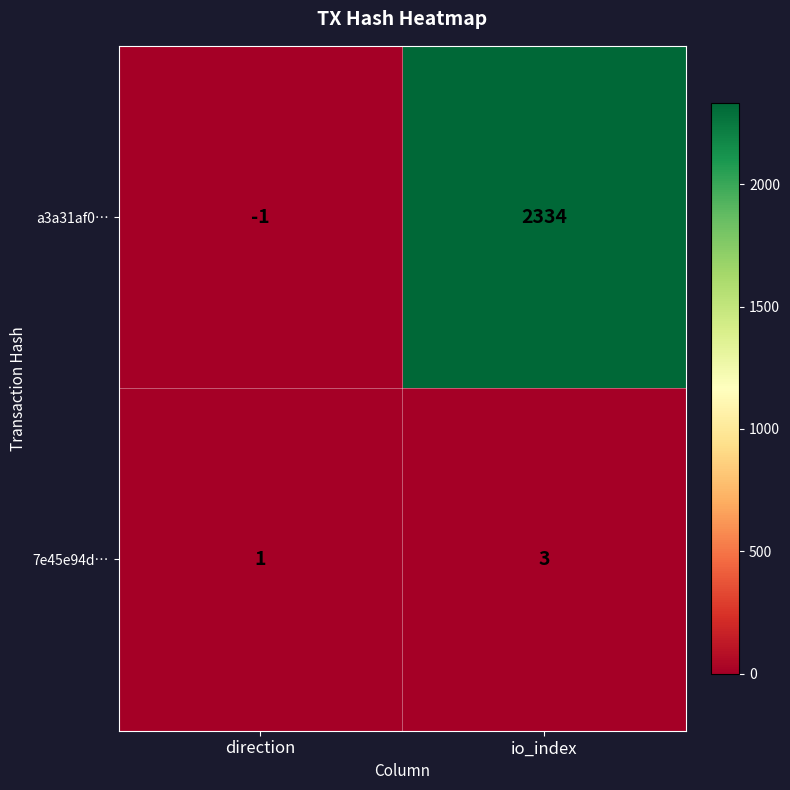

What is the sum of all a3a31af0… values?

2333